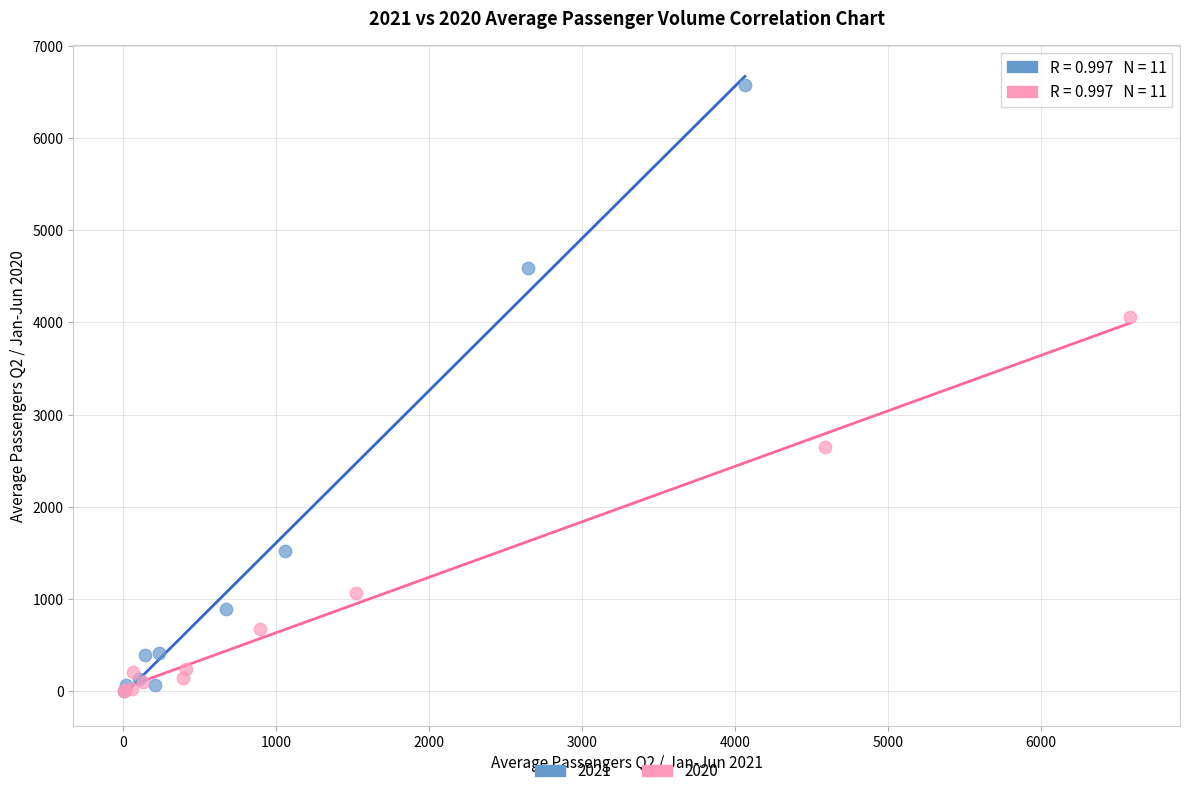

Which series has the largest Y range (max minus min)?

2021